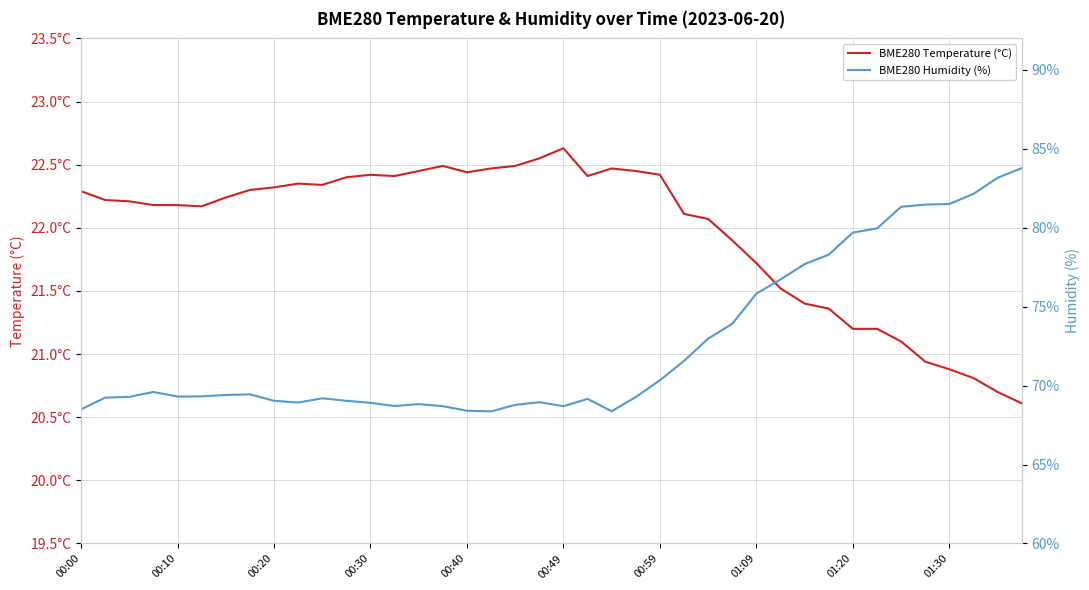

What is the total value across all series at 19?

91.5